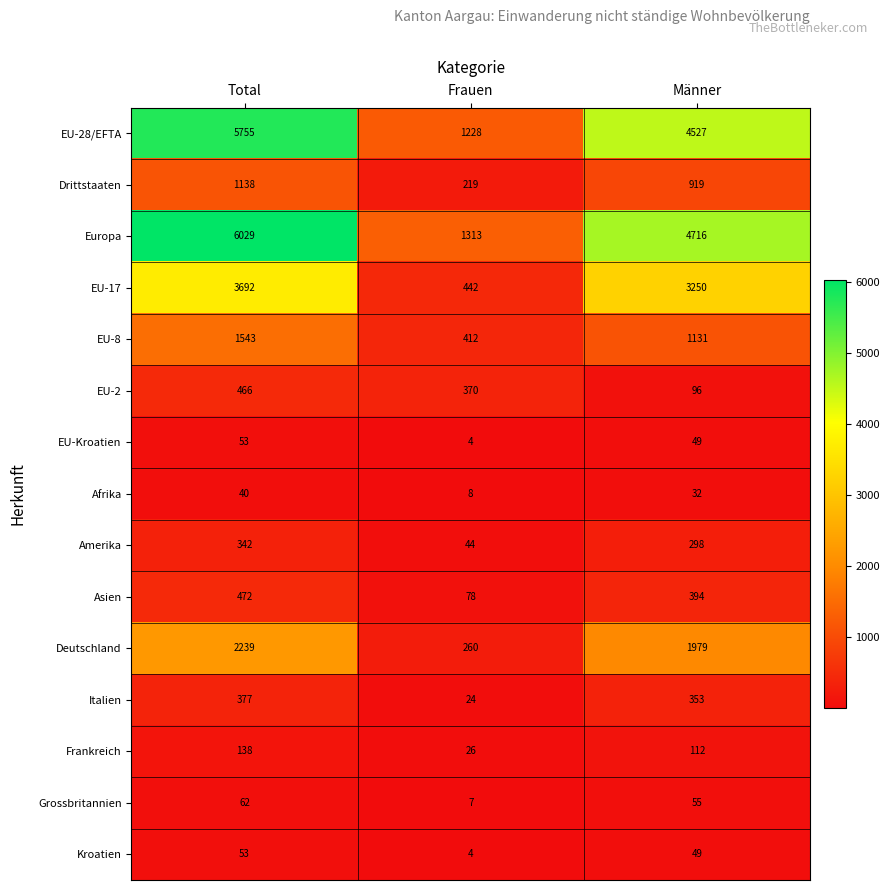

What is the maximum value shown in the chart?

6029